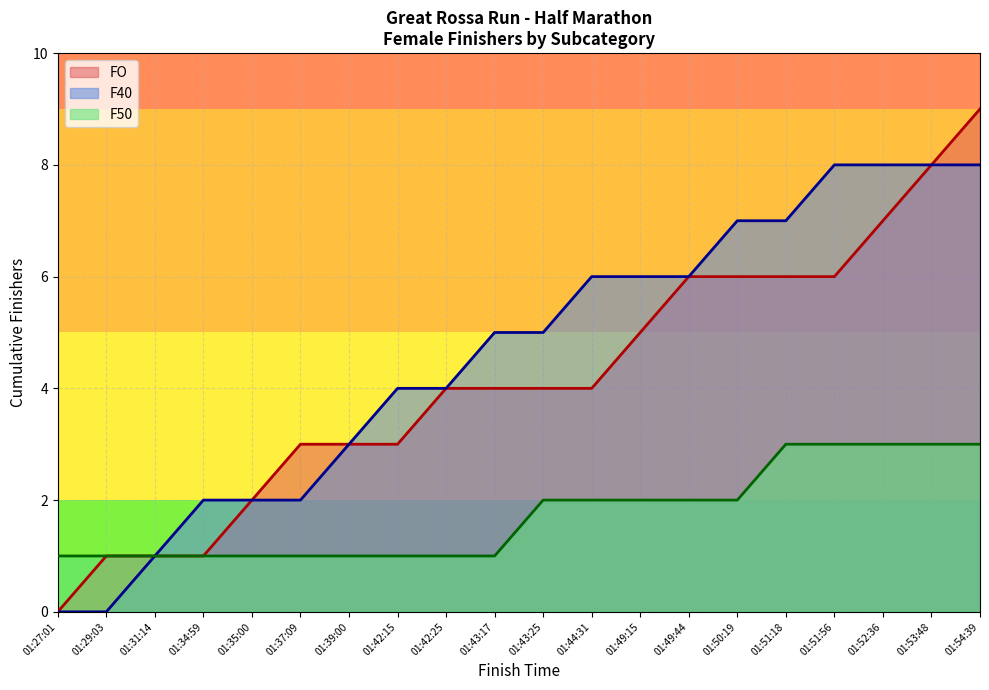

Is the value of FO at 01:27:01 greater than the value of F40 at 01:43:25?

No